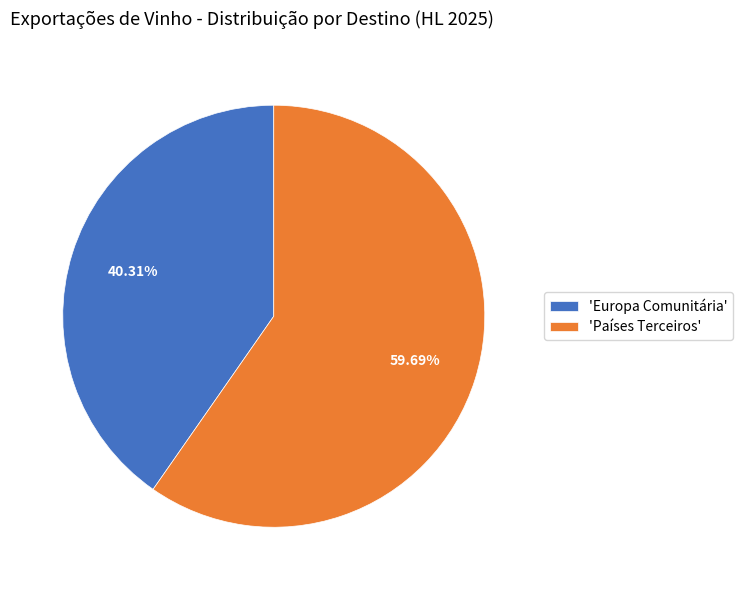

Which has a higher value, 'Europa Comunitária' or 'Países Terceiros'?

'Países Terceiros'